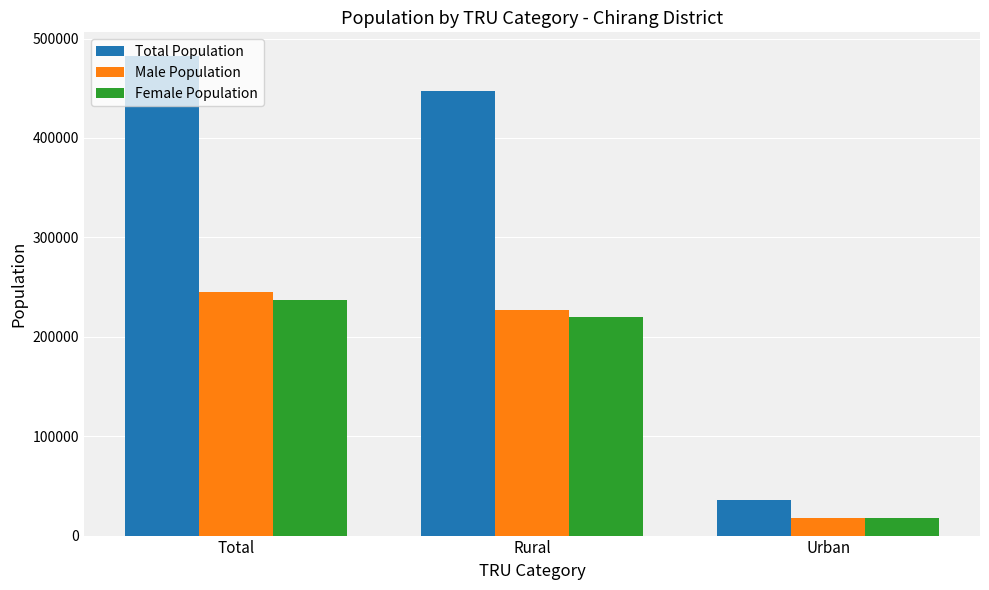

What is the label of the 2nd bar from the right?

Rural